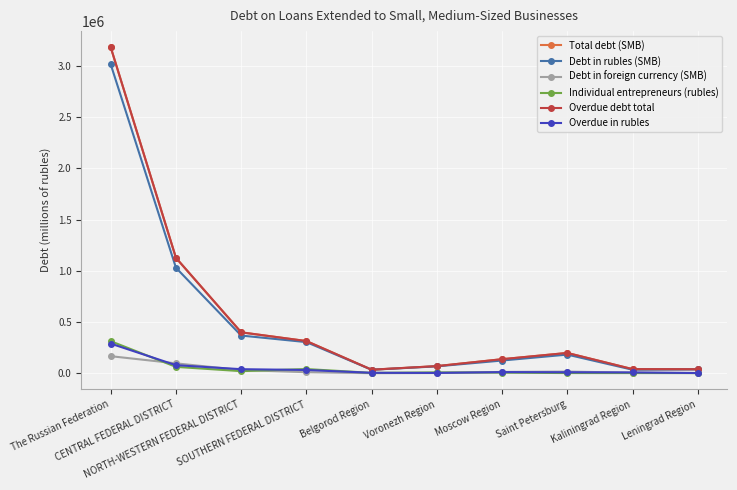

Reading left to right, transcribe all the data shown in this chart.

Total debt (SMB): 3182172	1126753	399604	314475	34795	69673	137344	198349	40375	39601
Debt in rubles (SMB): 3015534	1030072	368218	304119	34113	67341	124286	182136	34474	37396
Debt in foreign currency (SMB): 166638	96681	31386	10356	682	2332	13058	16213	5901	2205
Individual entrepreneurs (rubles): 313084	62304	20489	41113	3736	8775	5559	2065	1787	1474
Overdue debt total: 3182172	1126753	399604	314475	34795	69673	137344	198349	40375	39601
Overdue in rubles: 289351	78887	39761	31794	4494	3145	11346	9706	8186	2188